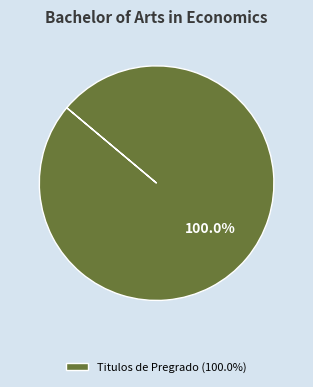

Rank the categories by value from highest to lowest.

Titulos de Pregrado (100.0%)